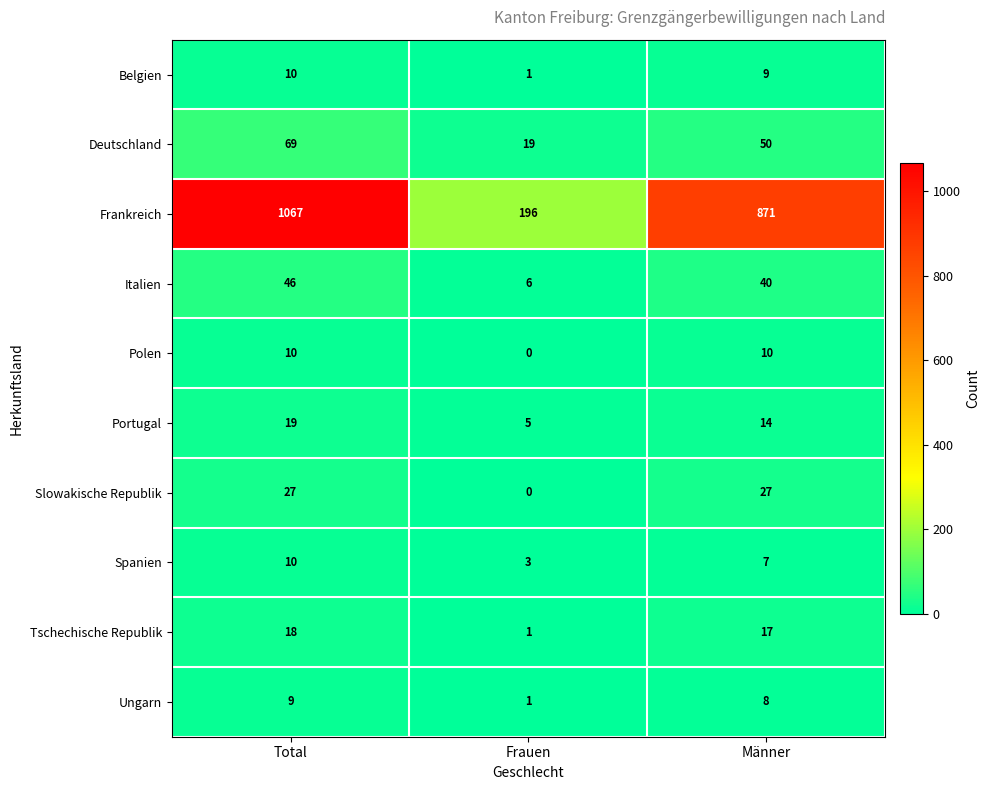

Rank the categories by Deutschland value from highest to lowest.

Total, Männer, Frauen